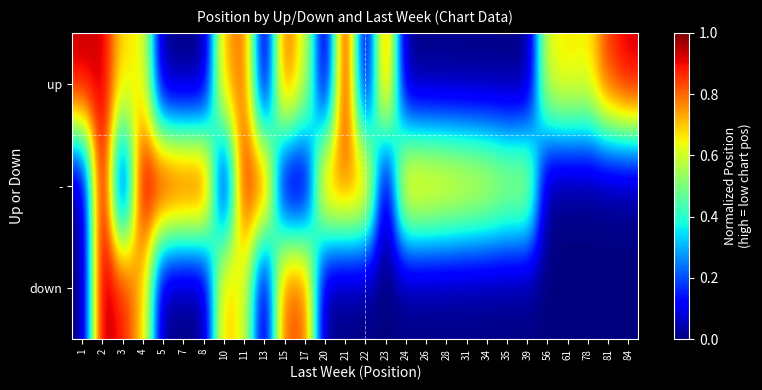

Rank the series by their maximum value, from highest to lowest.

-, down, up